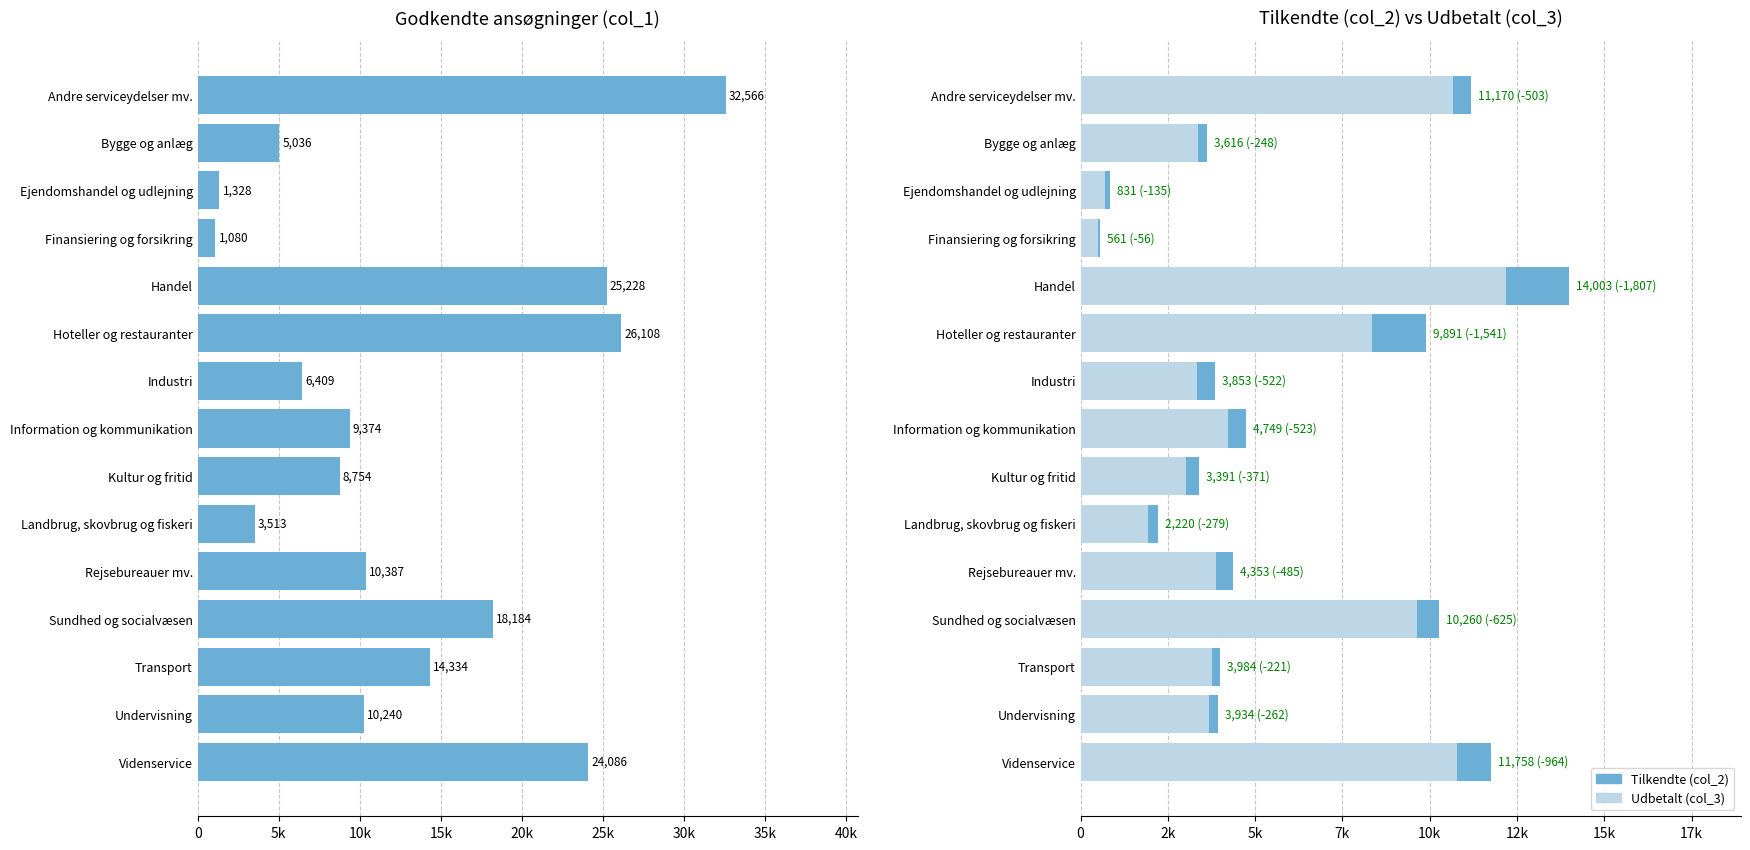

Between Ejendomshandel og udlejning and Hoteller og restauranter, which is larger?

Hoteller og restauranter